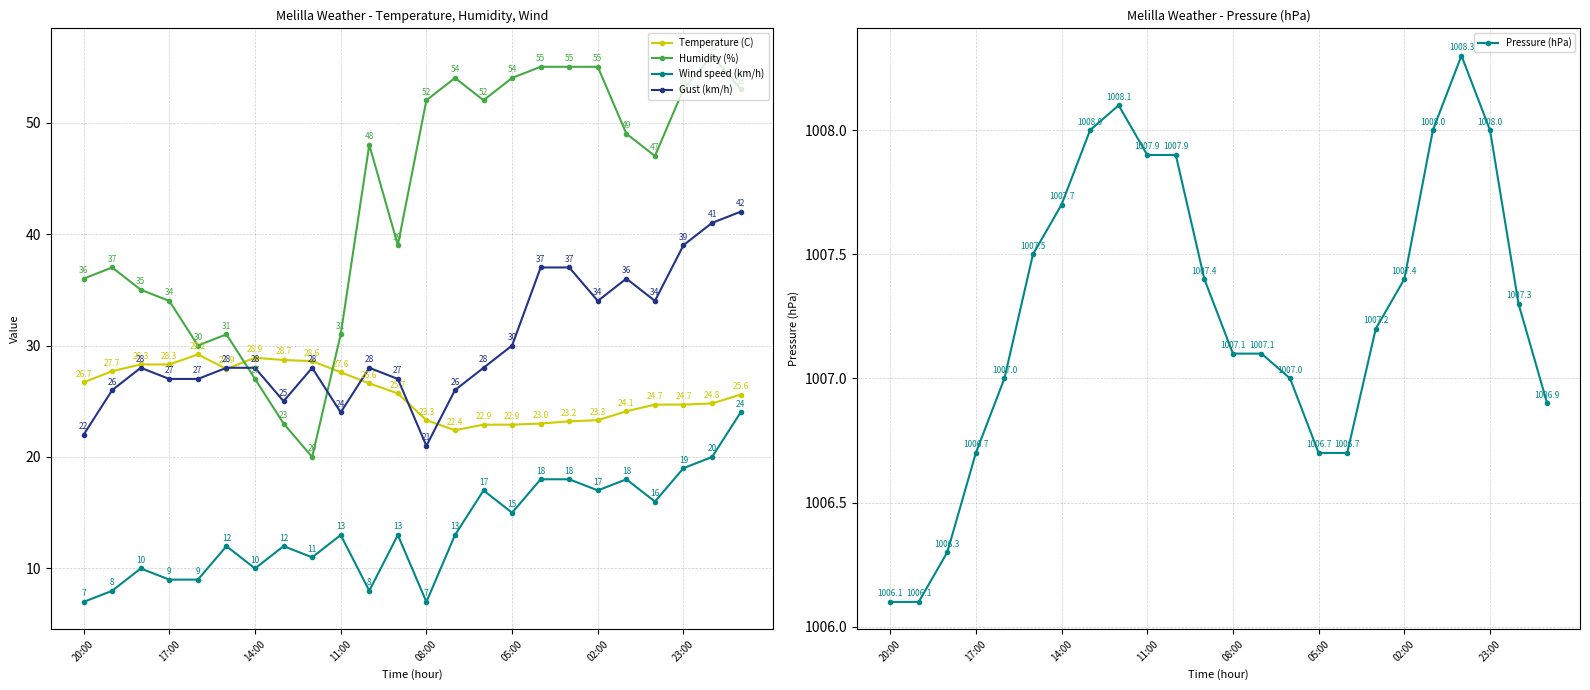

Is it true that Humidity (%) equals 56.0 at 22?

True